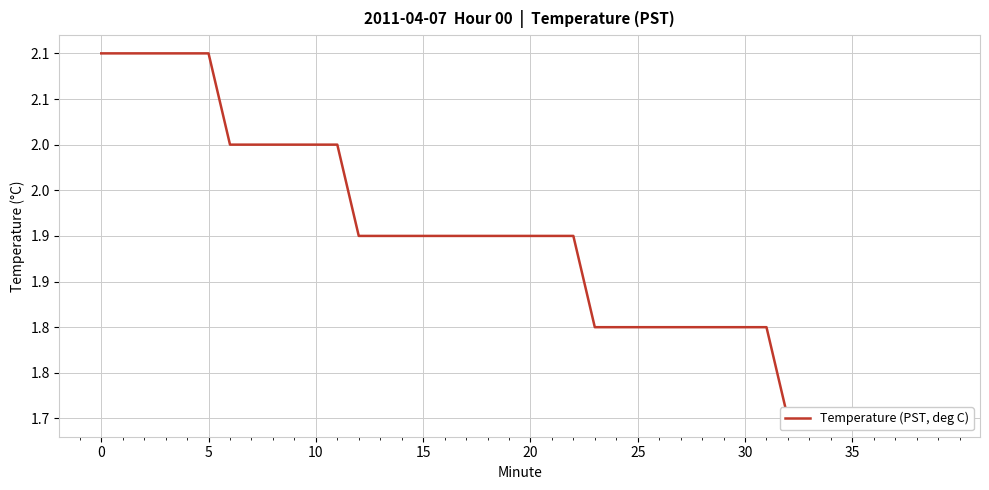

Which label corresponds to the smallest value in the chart?

32